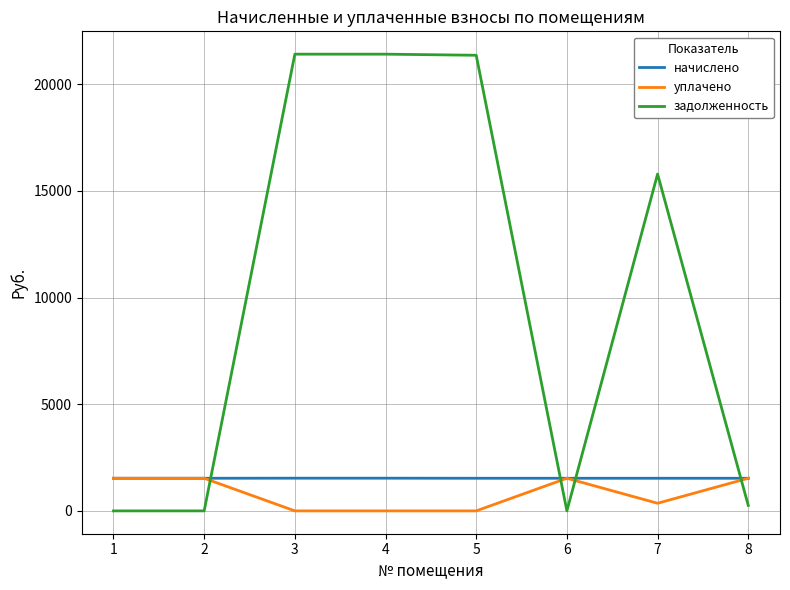

Which series has the largest range (max minus min)?

задолженность